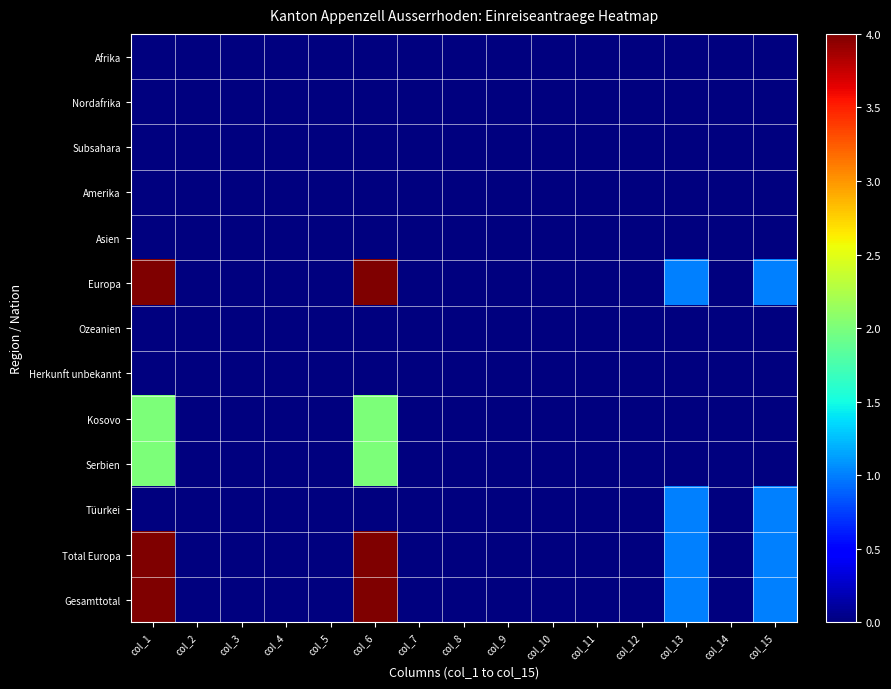

At how many categories does at least one series exceed 3?

2